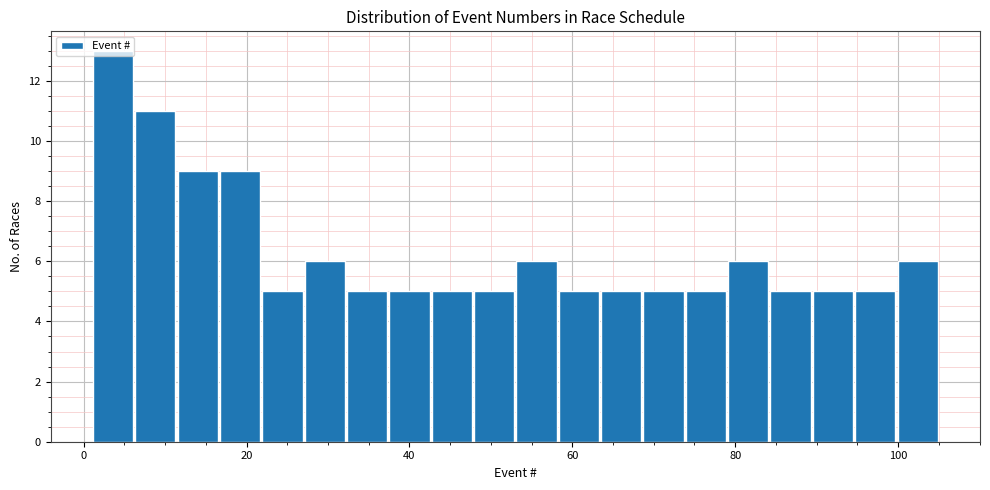

Read against the x-axis, roughly where is the centre of the tallest bar?

4